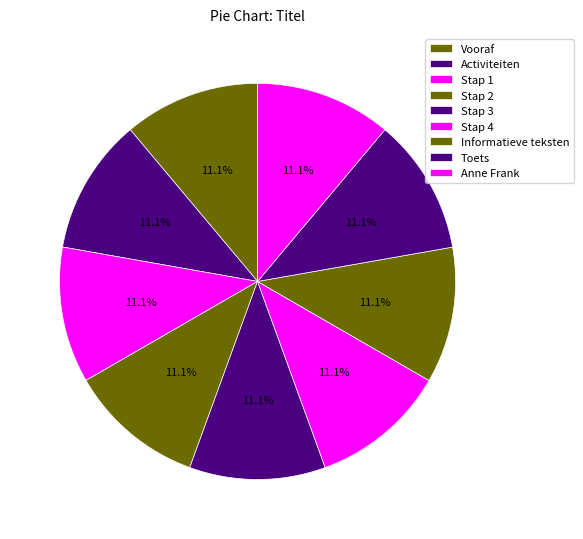

True or false: Stap 2 accounts for 18% of the total.

False